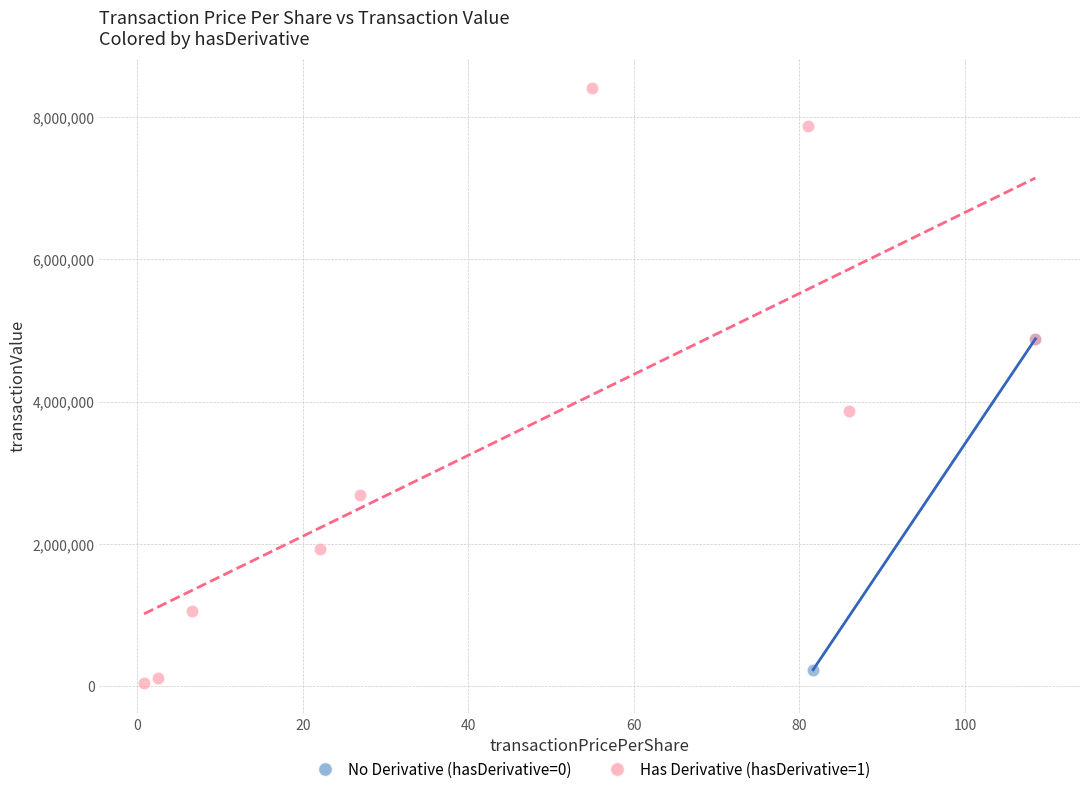

What are all the series names shown in the legend?

No Derivative (hasDerivative=0), Has Derivative (hasDerivative=1)